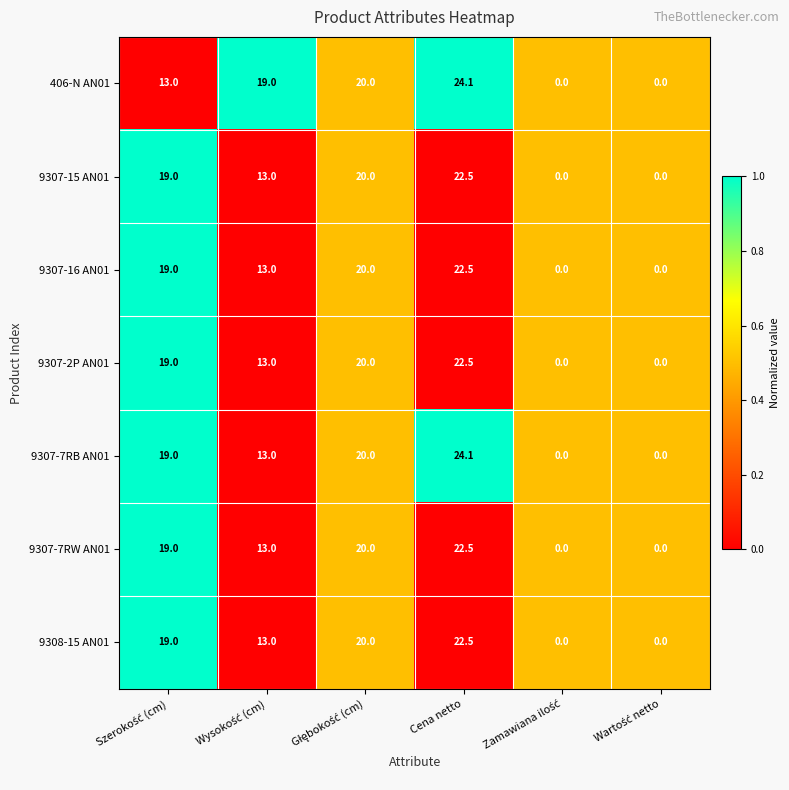

What value does the 9307-15 AN01 series have at Cena netto?

22.5